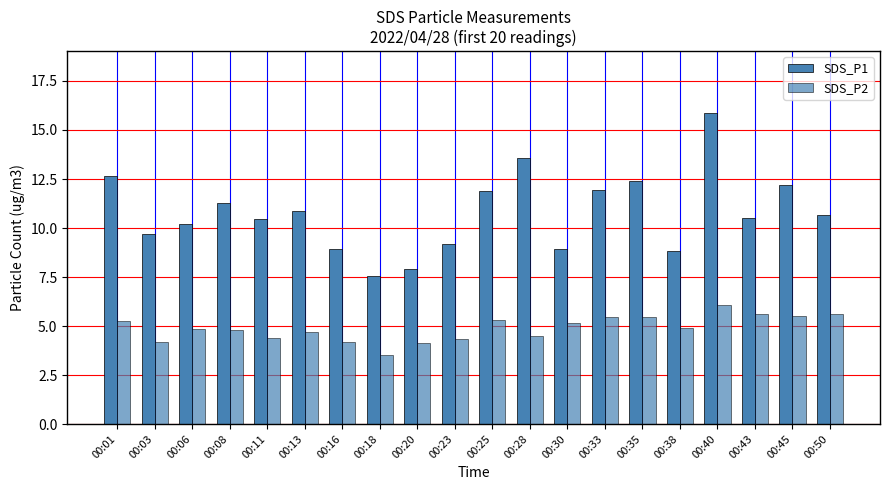

Read the SDS_P2 value at 00:18.

3.5